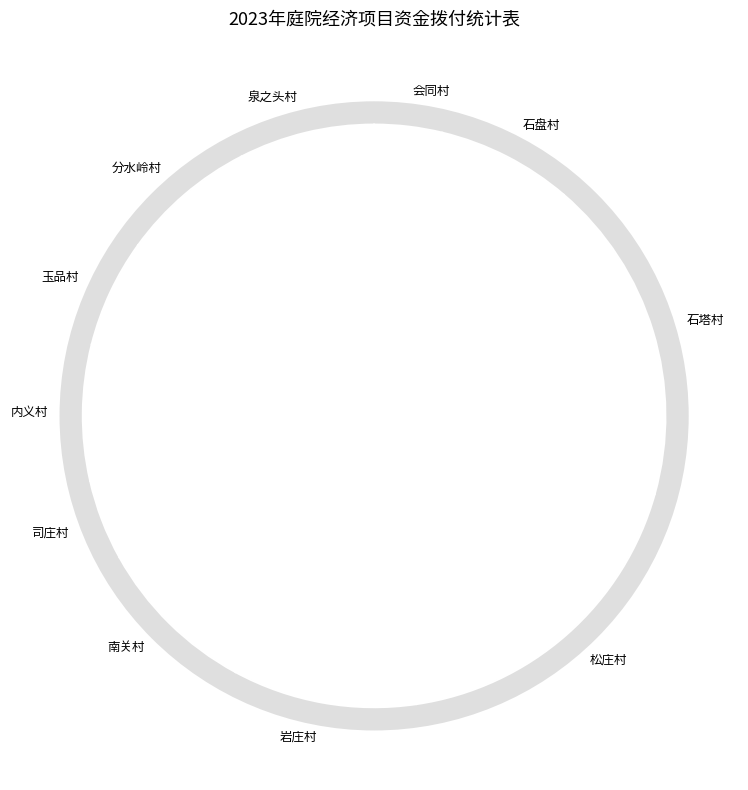

Is the sum of 分水岭村 and 内义村 greater than half?

No